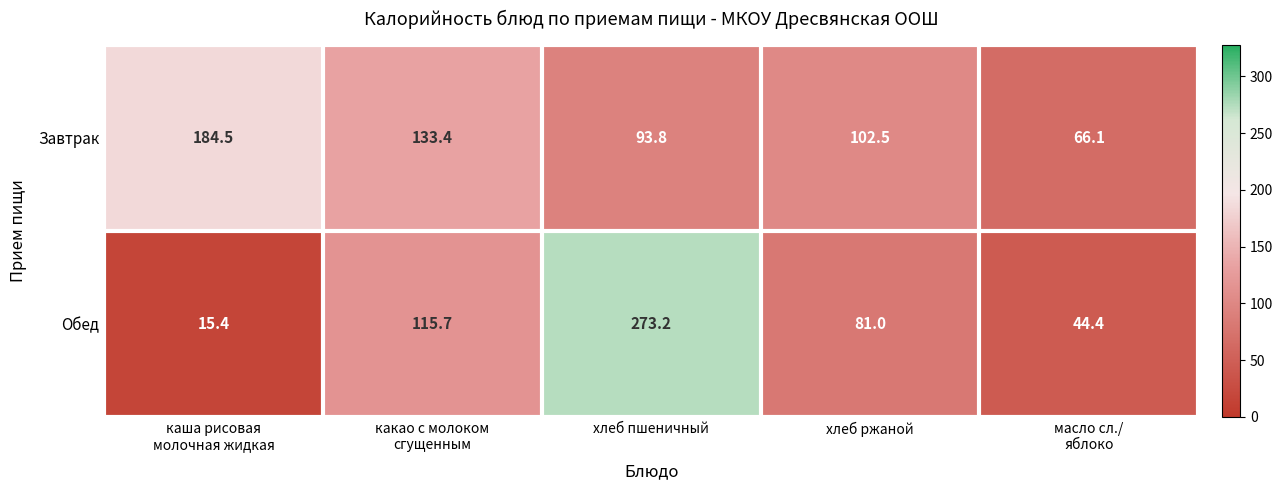

What is the difference between the second highest and second lowest values in the Завтрак series?

39.6